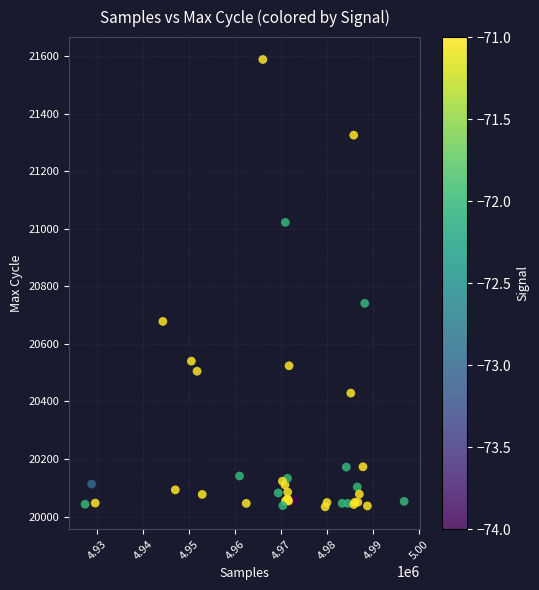

What Y value in the scatter plot is closest to 20811?

20741